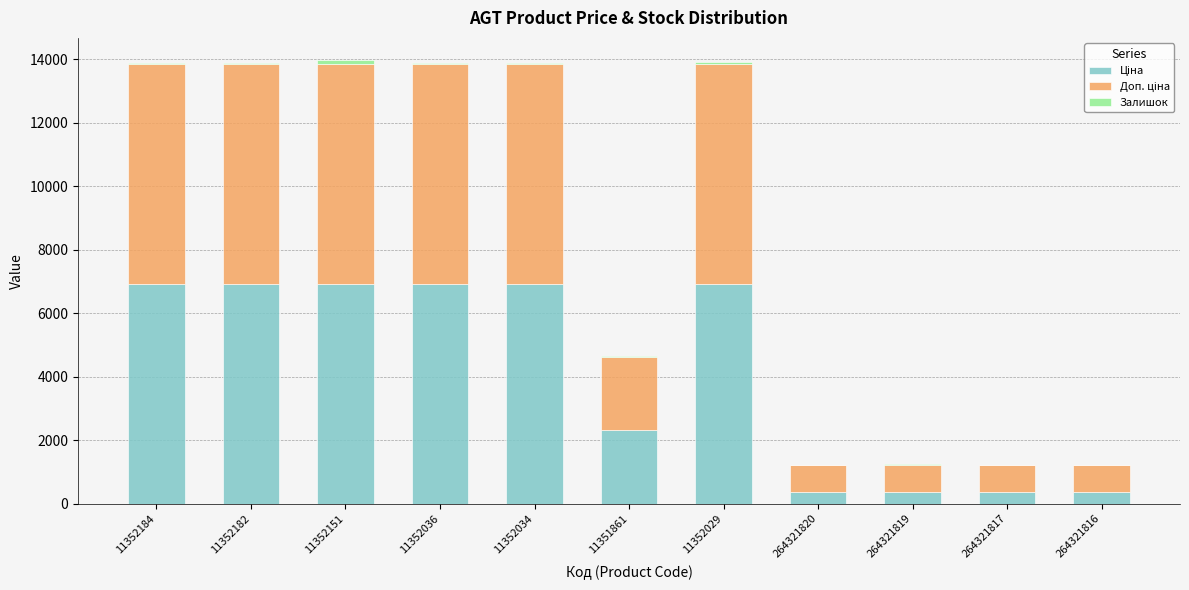

Are the bars horizontal?

No